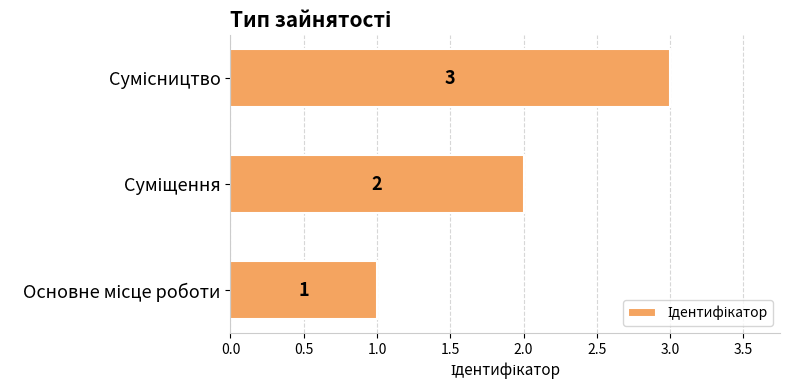

How many data points does each series have?

3